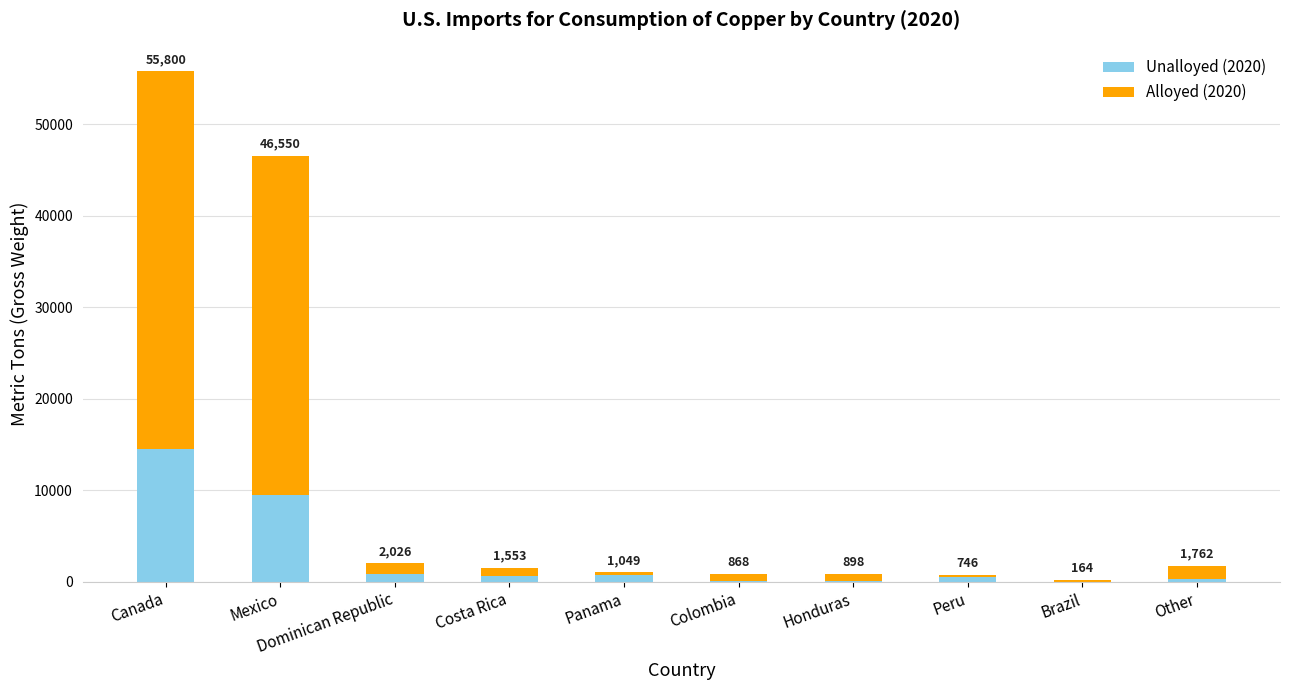

Are the bars grouped side by side (vs. stacked)?

No